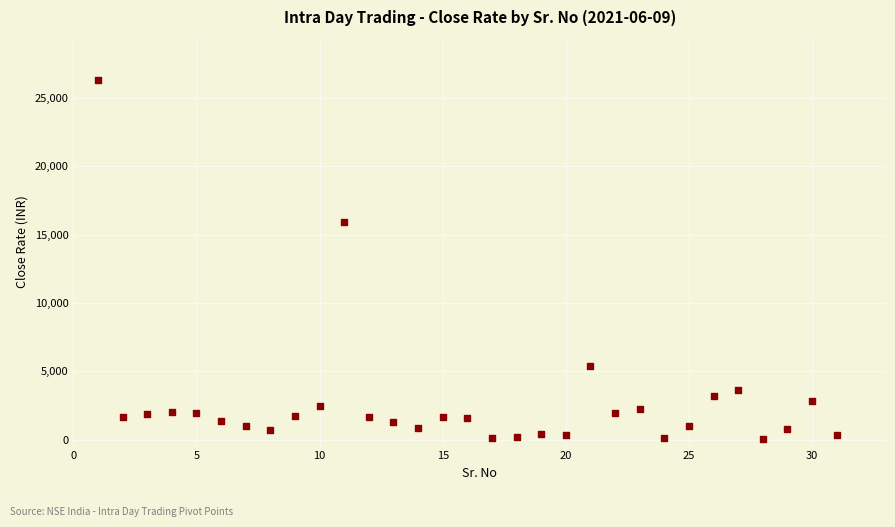

What Y value in the scatter plot is closest to 13163?

15954.4